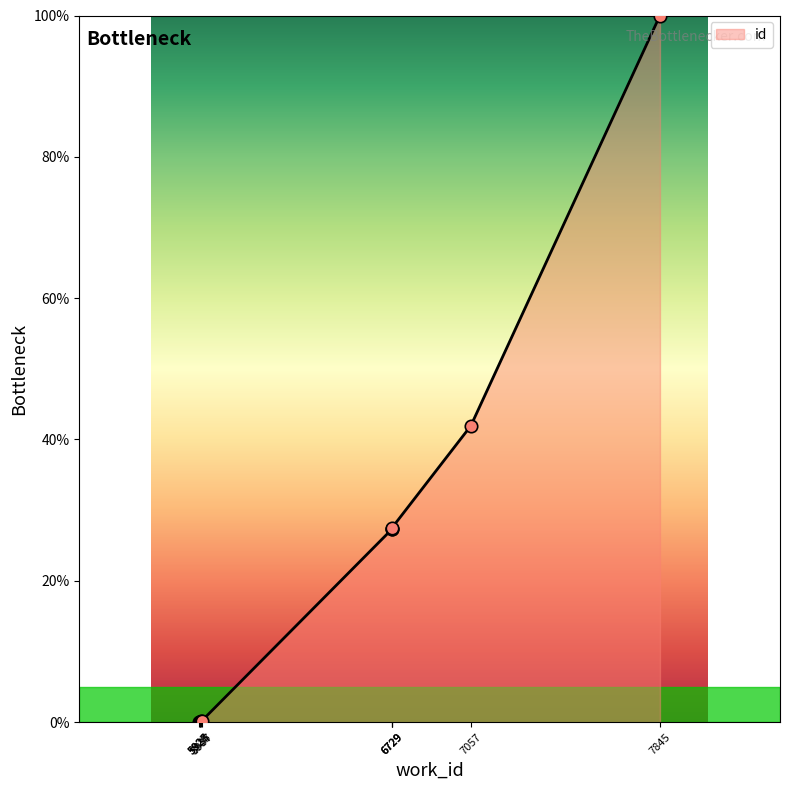

What is the change in value from 5935 to 6729?

+27.2